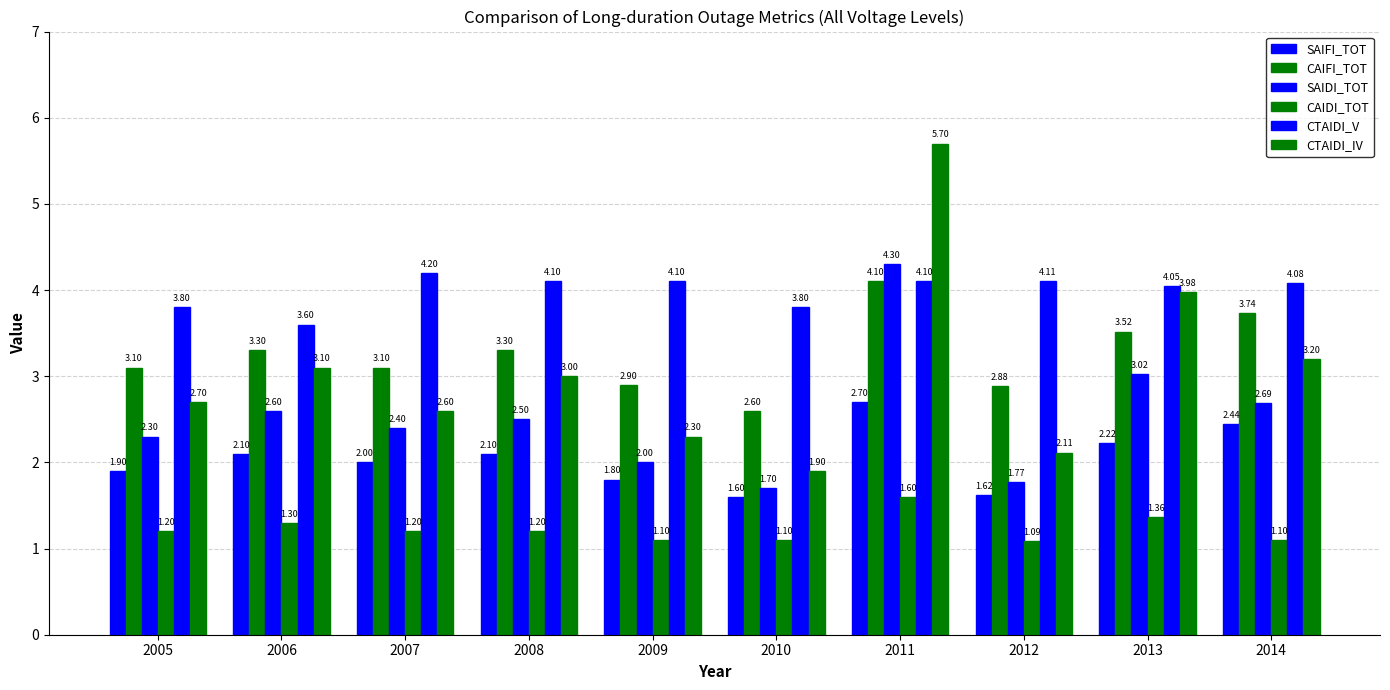

The SAIFI_TOT series shows 4.1 at 2014. True or false?

False